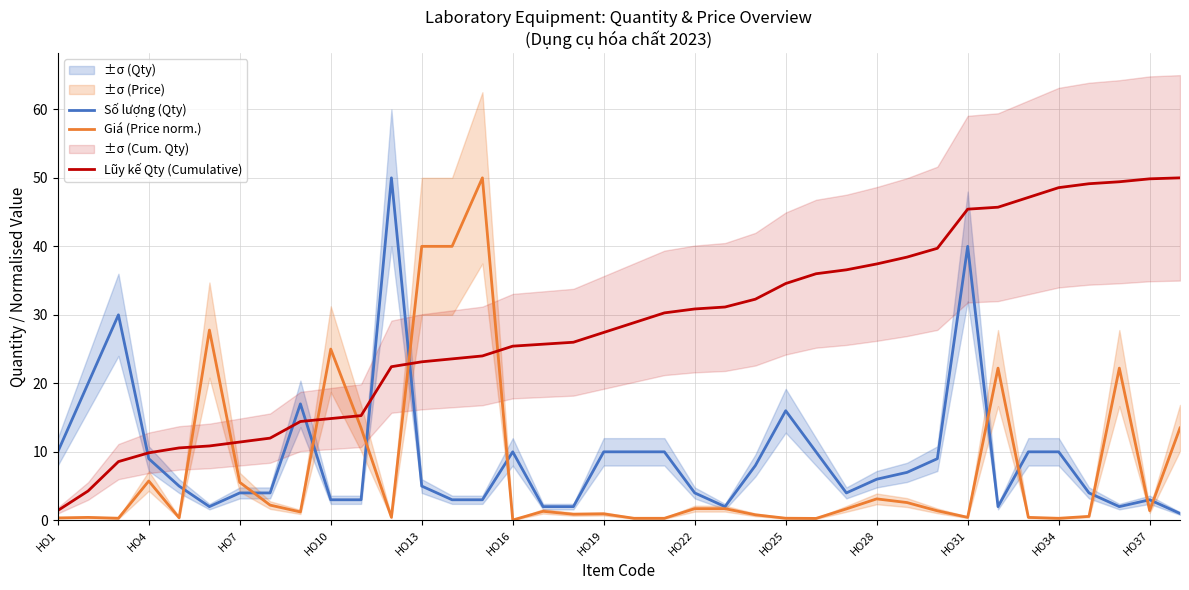

After their last crossing, which series has the higher values: Số lượng (Qty) or Lũy kế Qty (Cumulative)?

Lũy kế Qty (Cumulative)